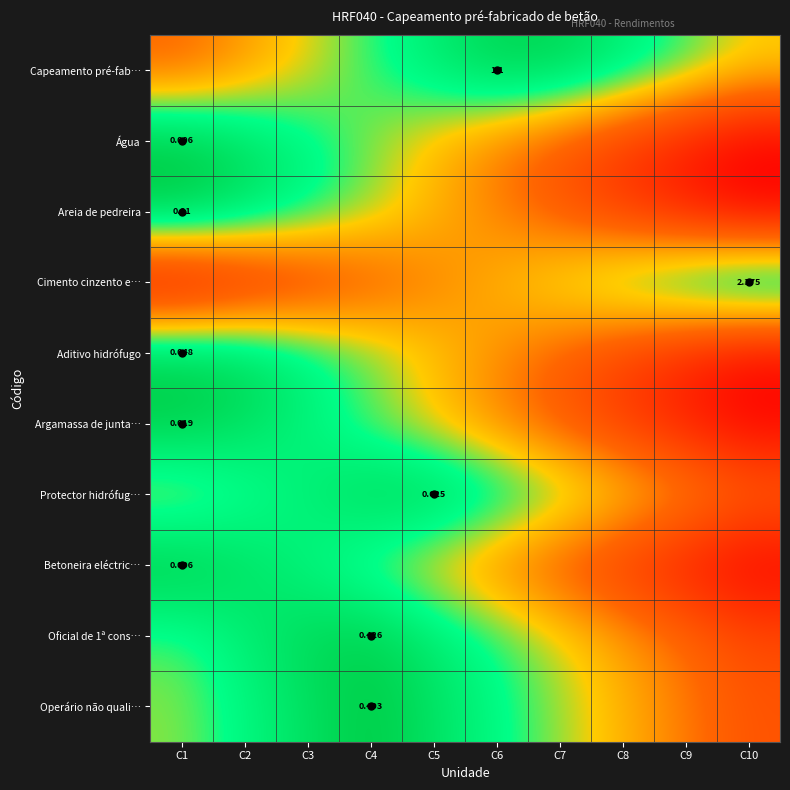

Is it true that Argamassa de junta… equals 0.2 at C9?

False